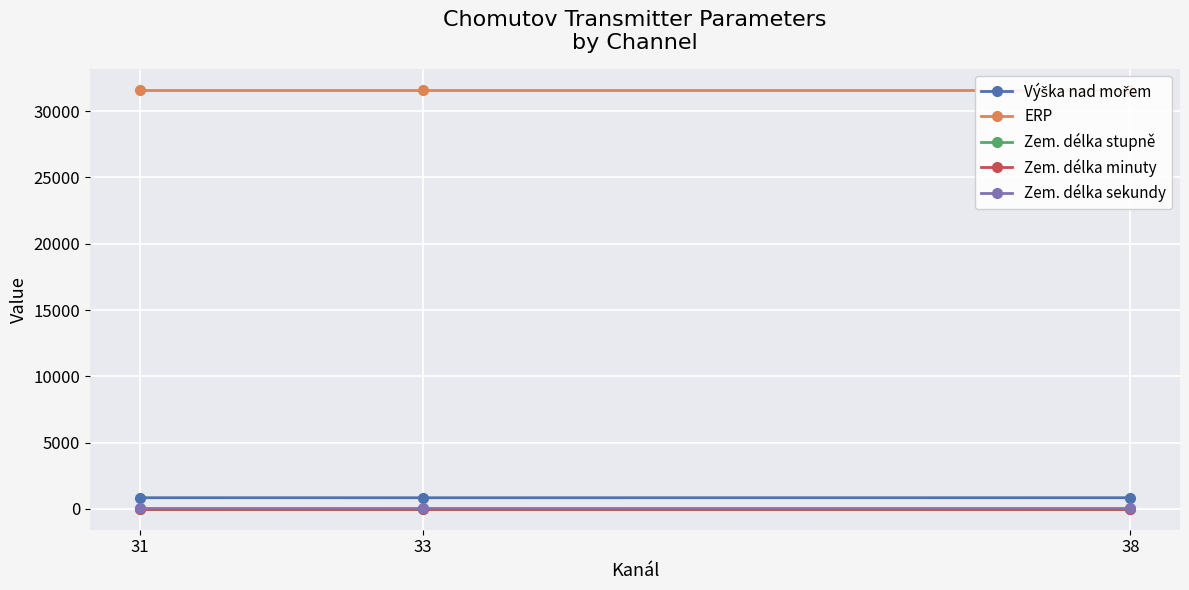

Which series has the largest total across all categories?

ERP